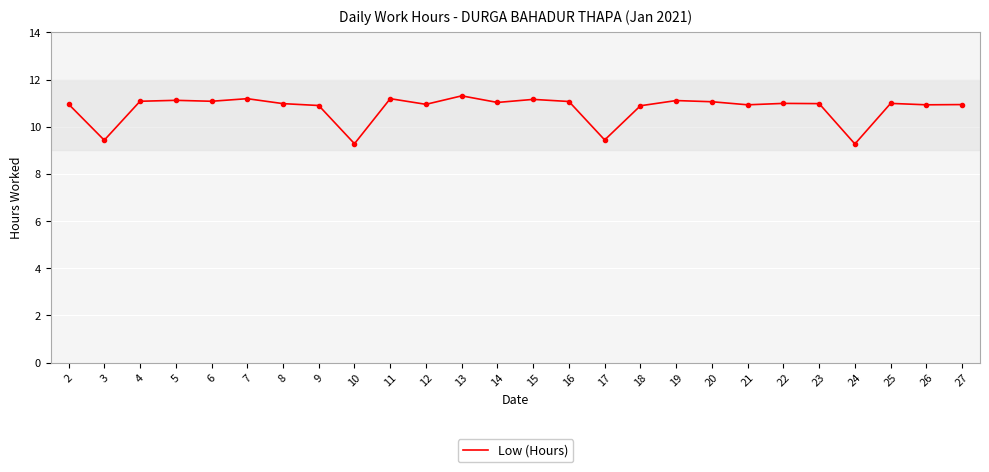

What is the average value?

10.8